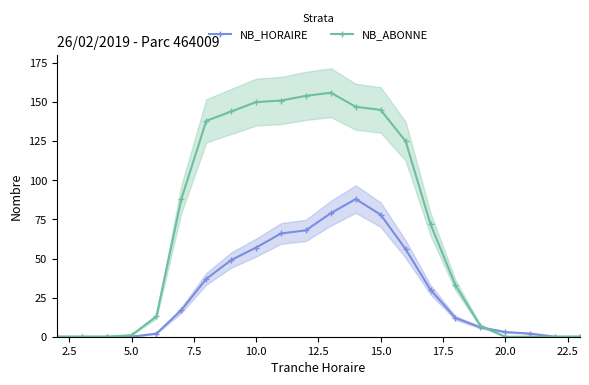

The value of NB_HORAIRE at 10.0 is 57. True or false?

True